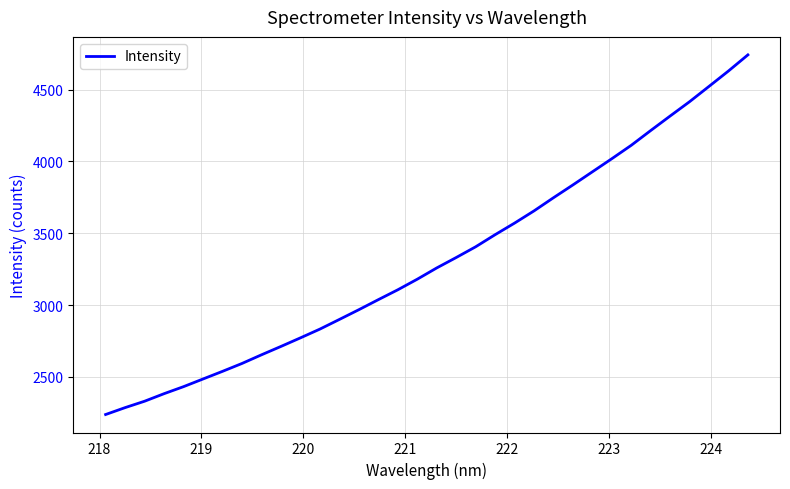

What is the greatest value displayed?

4742.7